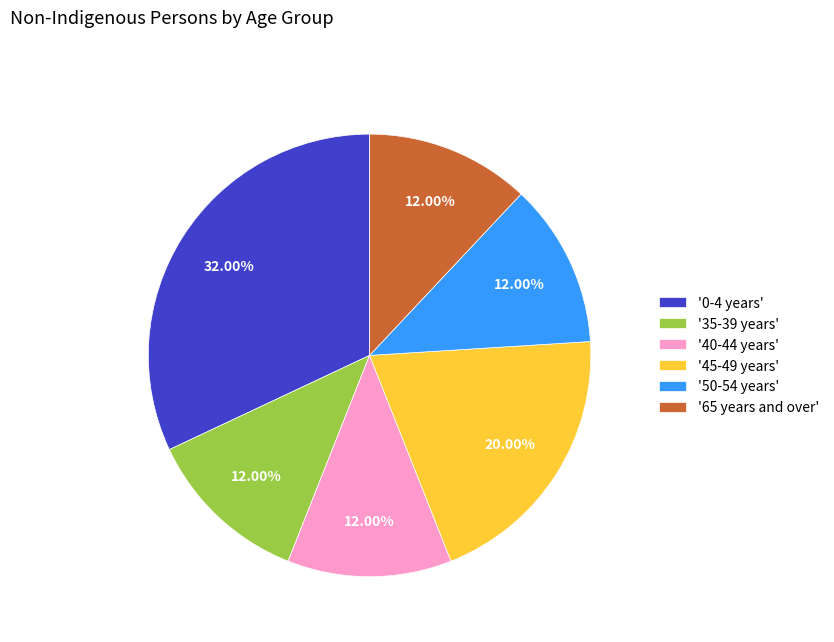

Count the number of slices in the pie.

6